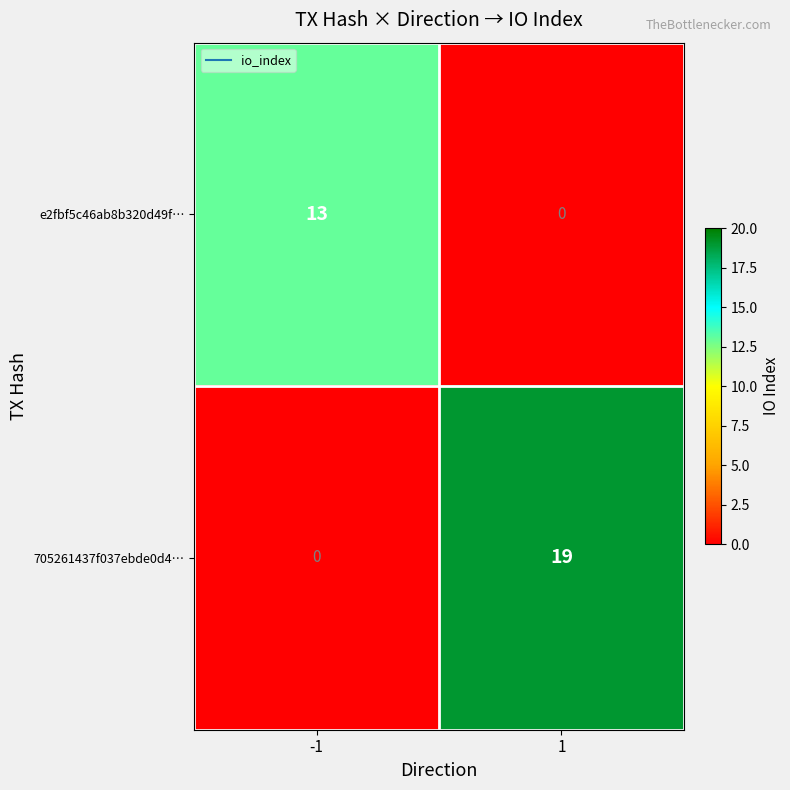

Which series has the largest total across all categories?

705261437f037ebde0d4…